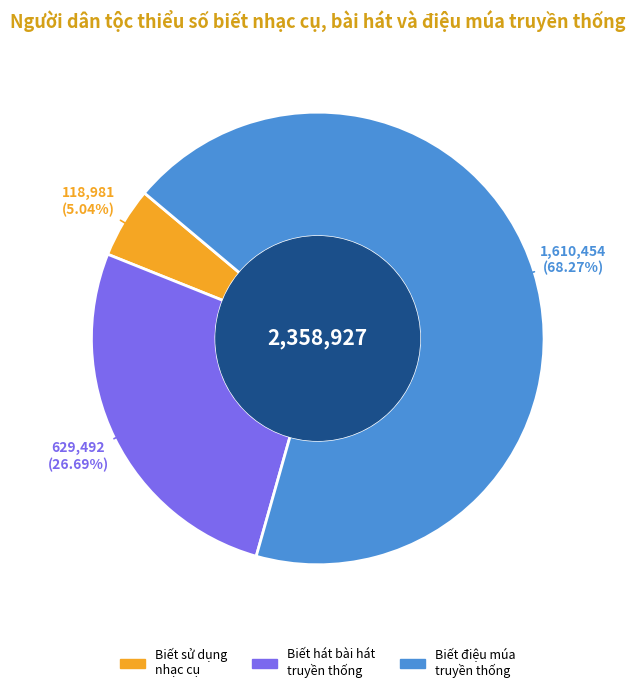

What is the largest slice in the pie chart?

Biết điệu múa truyền thống